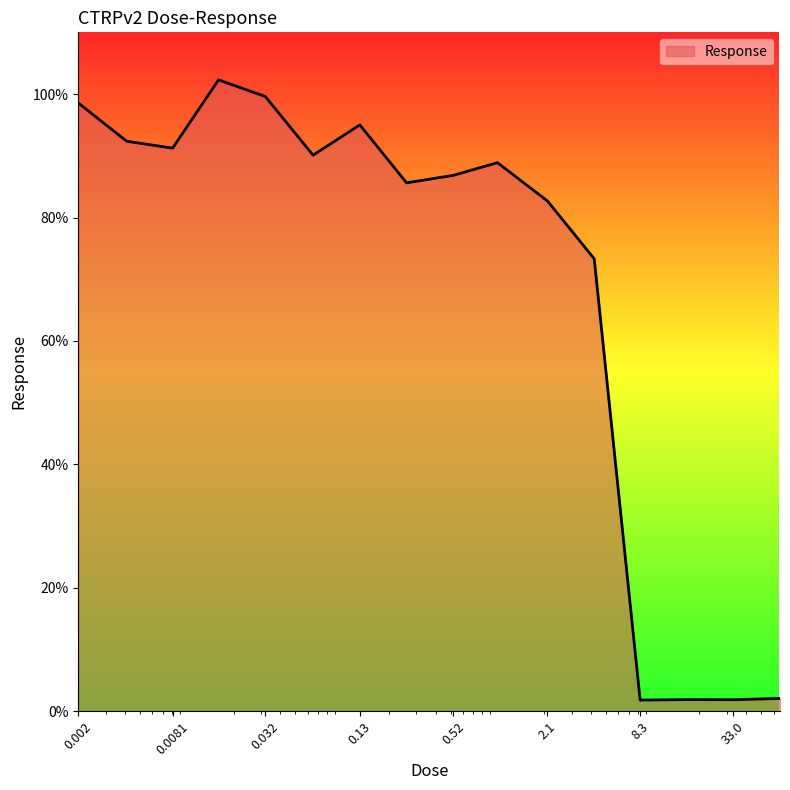

What is the difference between the maximum and minimum values?

100.5